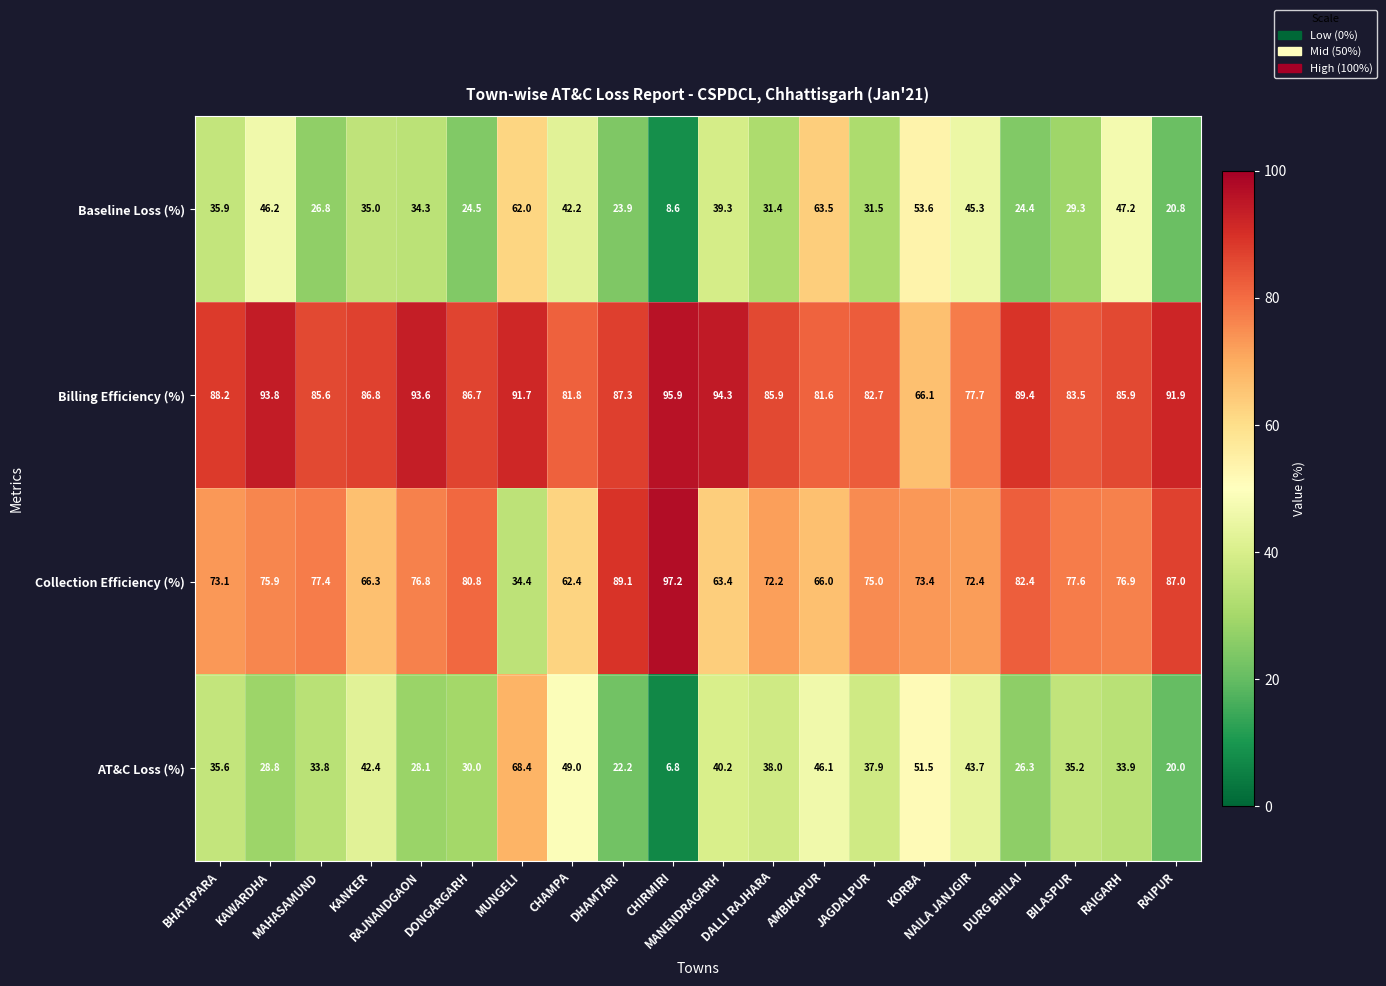

What is the average value of the Collection Efficiency (%) series?

74.0